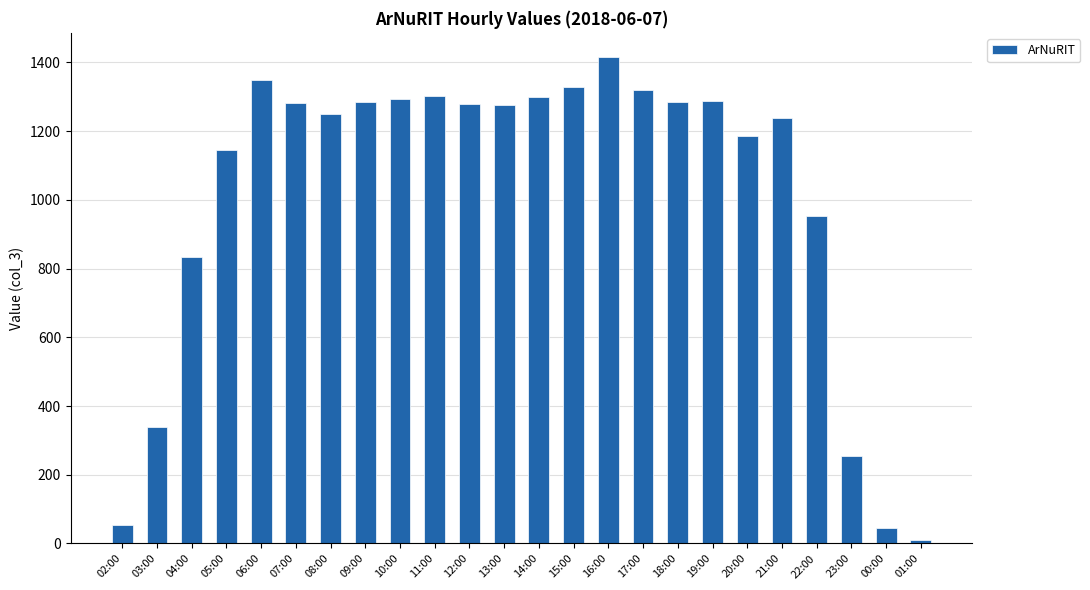

At which label is the value closest to 712?

04:00